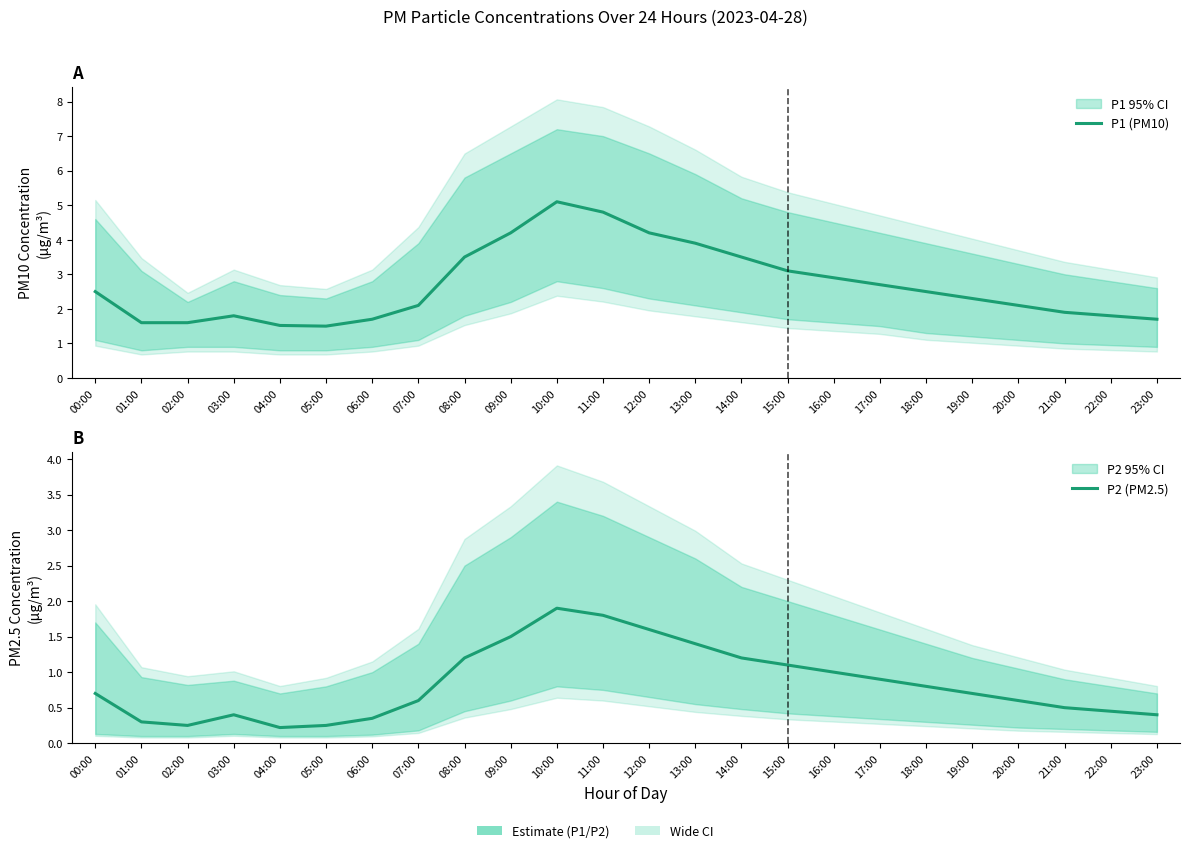

What is the label of the 21st point from the left?

20:00